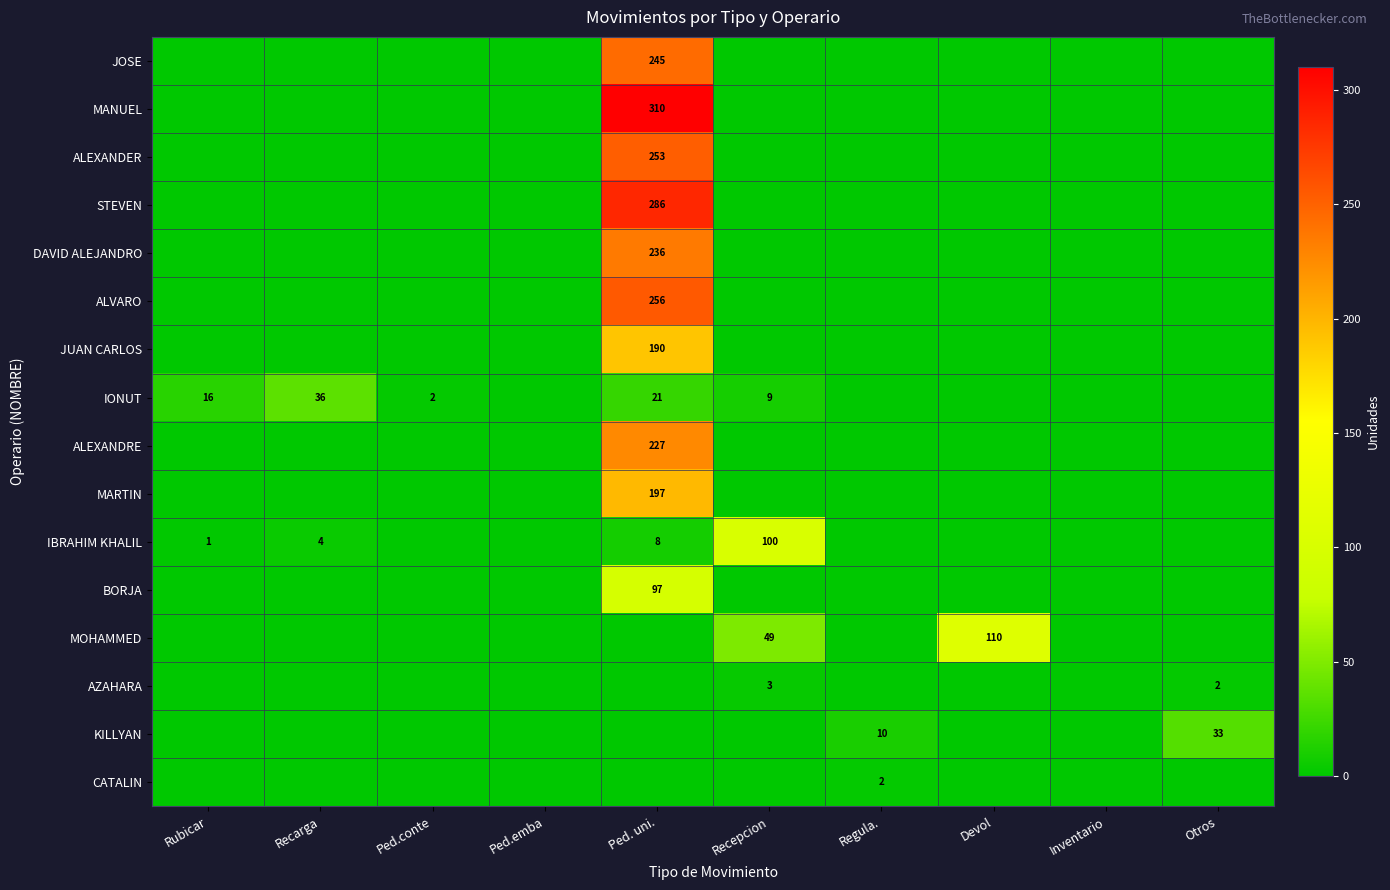

Where is AZAHARA nearest to the value 1?

Rubicar